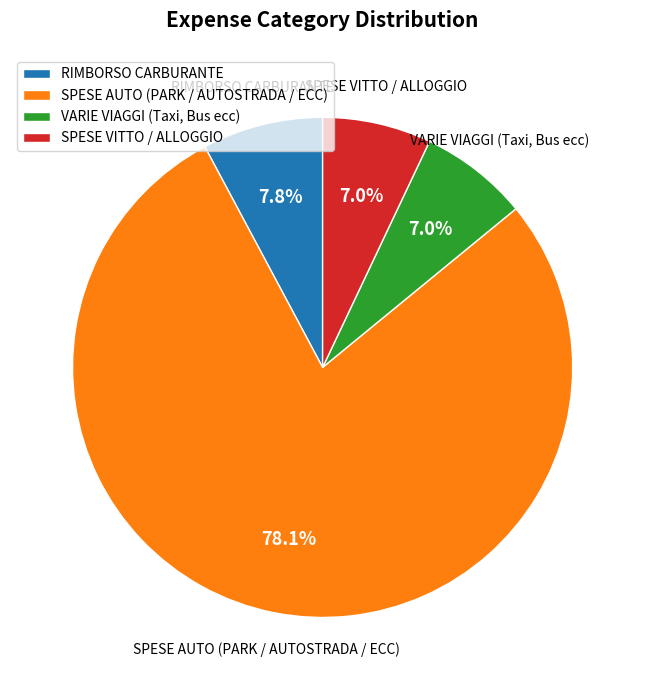

Approximately how many times larger is the value at RIMBORSO CARBURANTE compared to VARIE VIAGGI (Taxi, Bus ecc)?

1.1